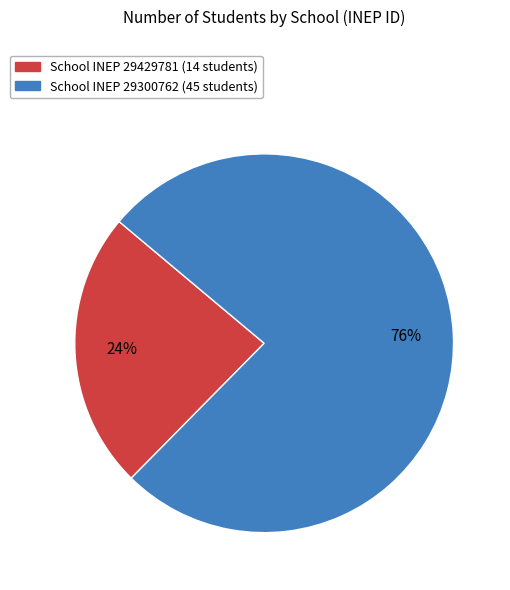

To the nearest percent, what is the average slice percentage?

50%